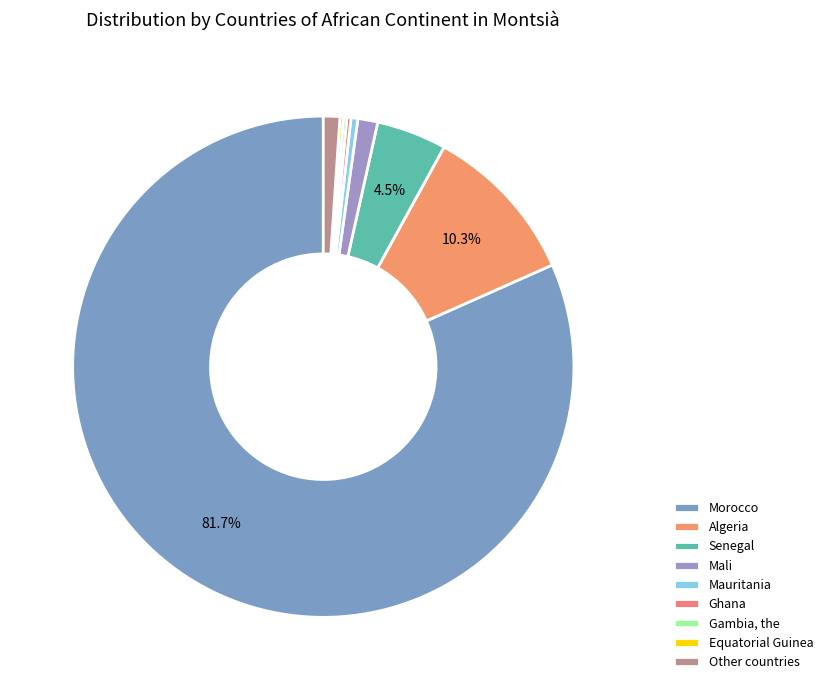

Which category accounts for the majority?

Morocco